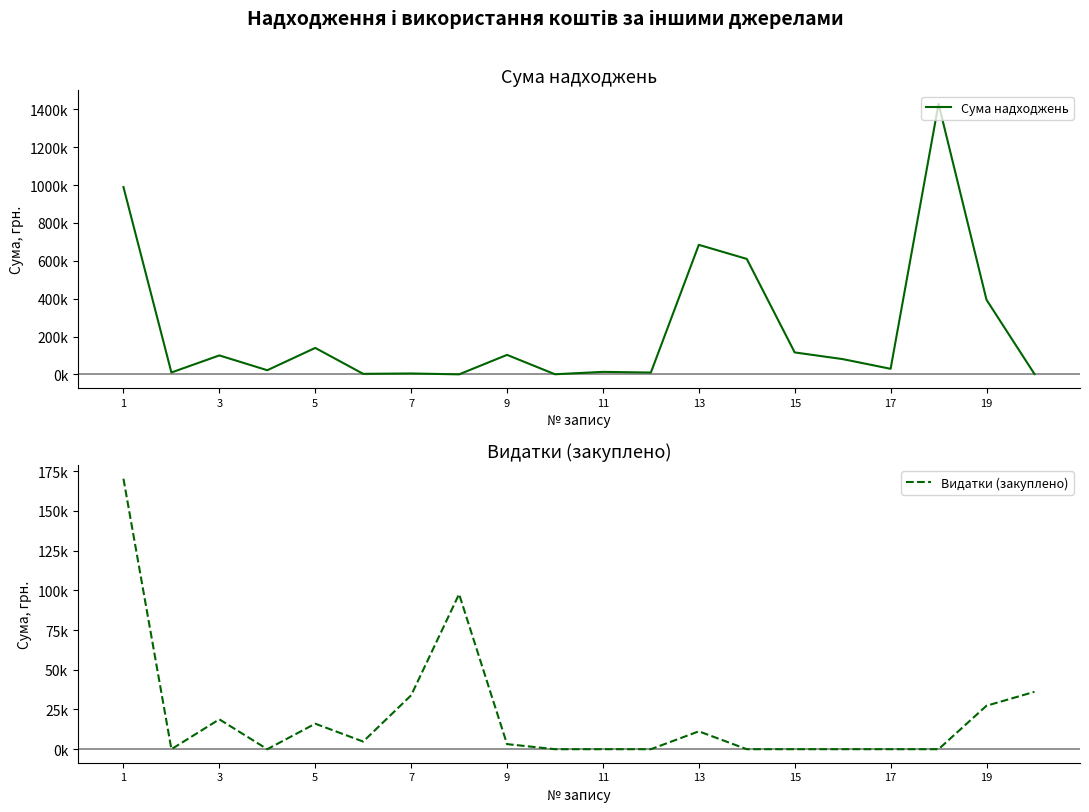

How many times do Видатки (закуплено) and Сума надходжень cross each other?

3